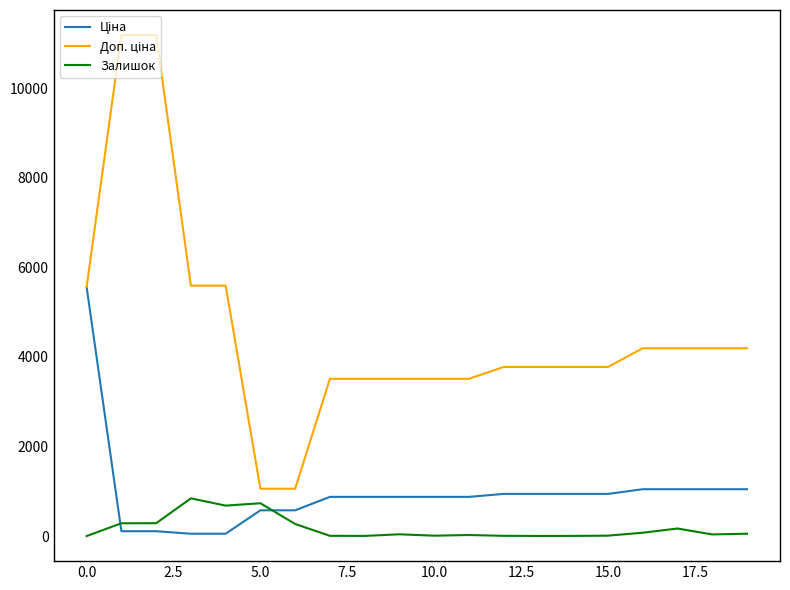

What is the greatest value displayed?

11182.0